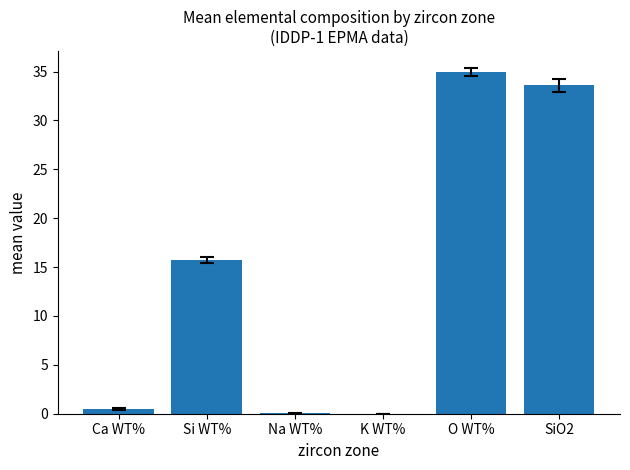

What value does the data have at Si WT%?

15.7